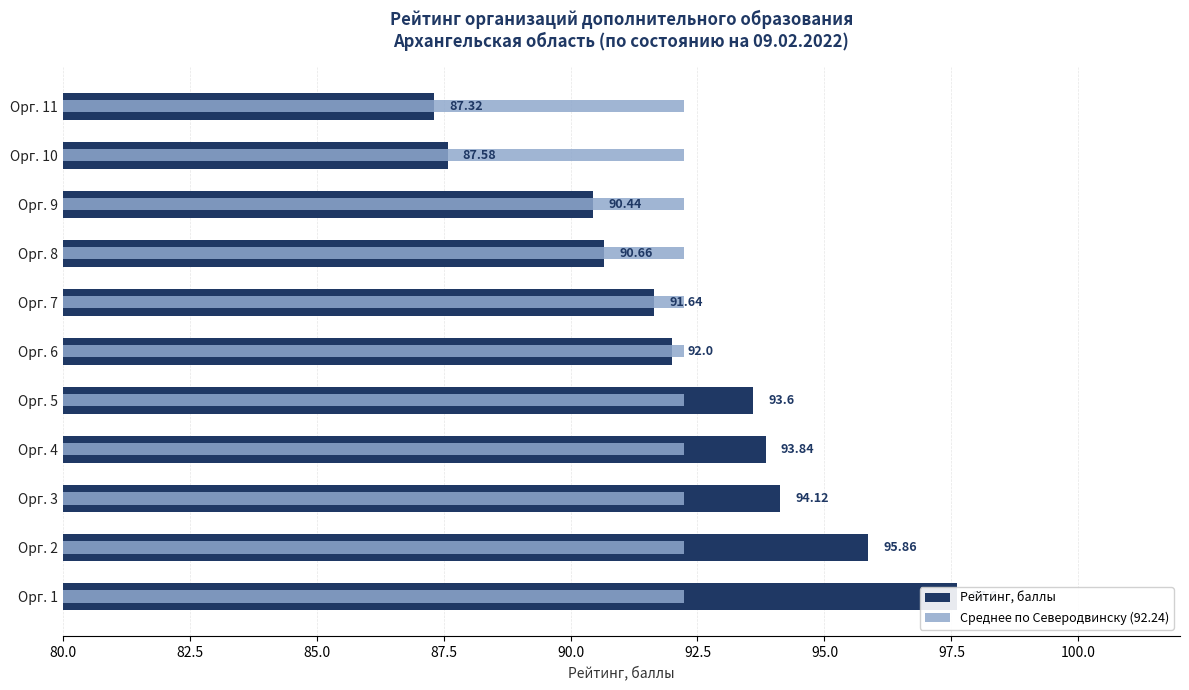

How many groups of bars are there?

11